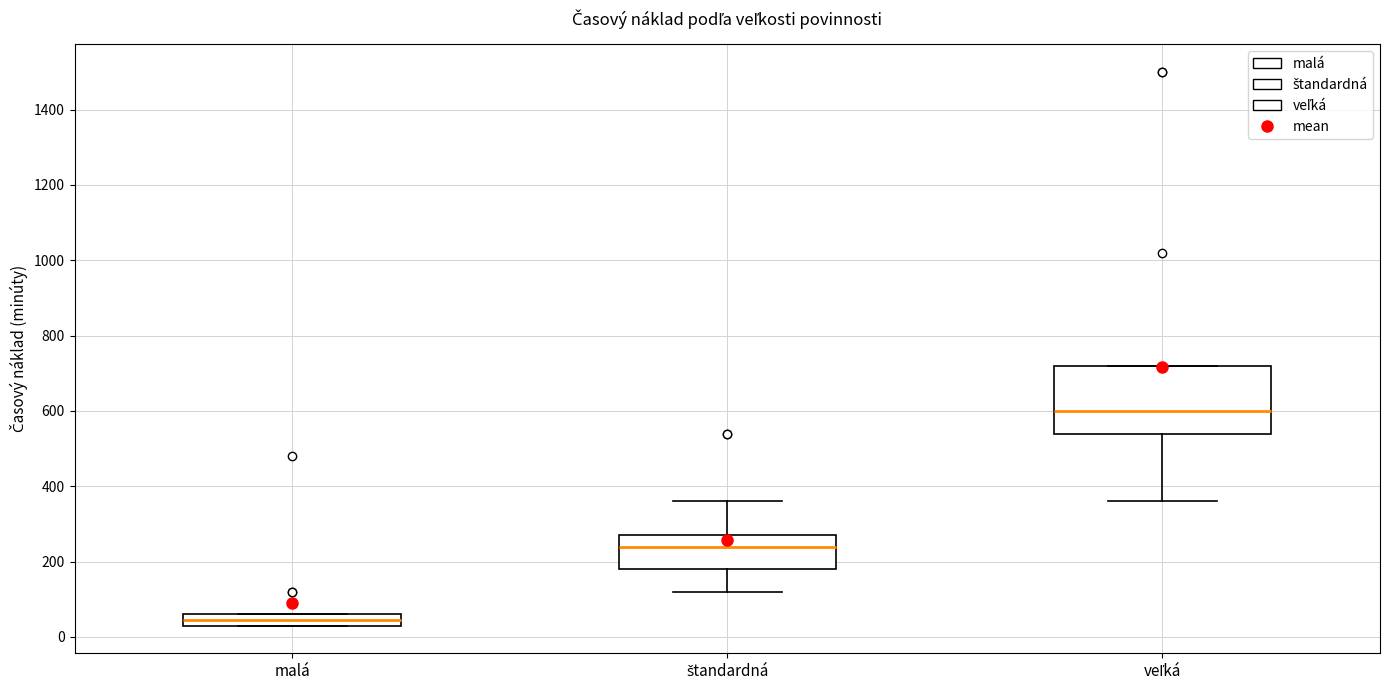

Reading left to right, transcribe this box plot: for each box, give where its median line is, the range the box spans, and where its two whiskers end, as read against the y-axis. The values are not printed on the chart, so give them approximately, as read against the axis.

malá: median 40 (inside the box), box 40 to 60, whiskers 40 to 60
štandardná: median 240, box 180 to 280, whiskers 120 to 360
veľká: median 600, box 540 to 720, whiskers 360 to 720